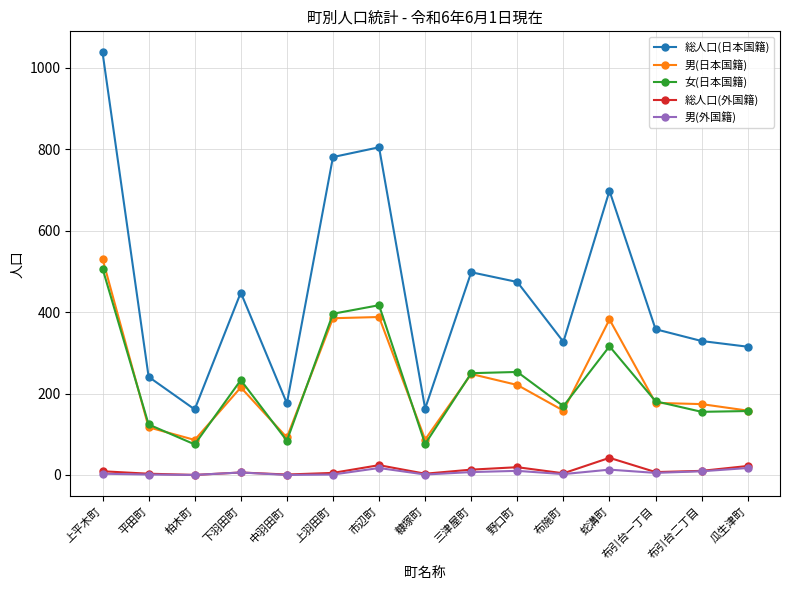

At which category does the chart reach its peak across all series?

上平木町